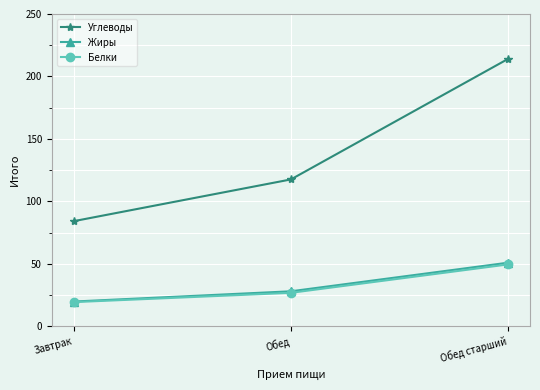

What is the sum of the Жиры values at Обед and Обед старший?

78.8